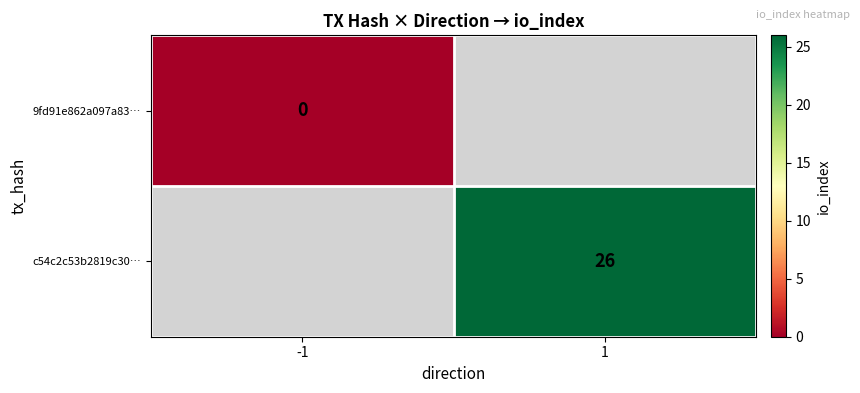

At how many categories does at least one series exceed 14?

1